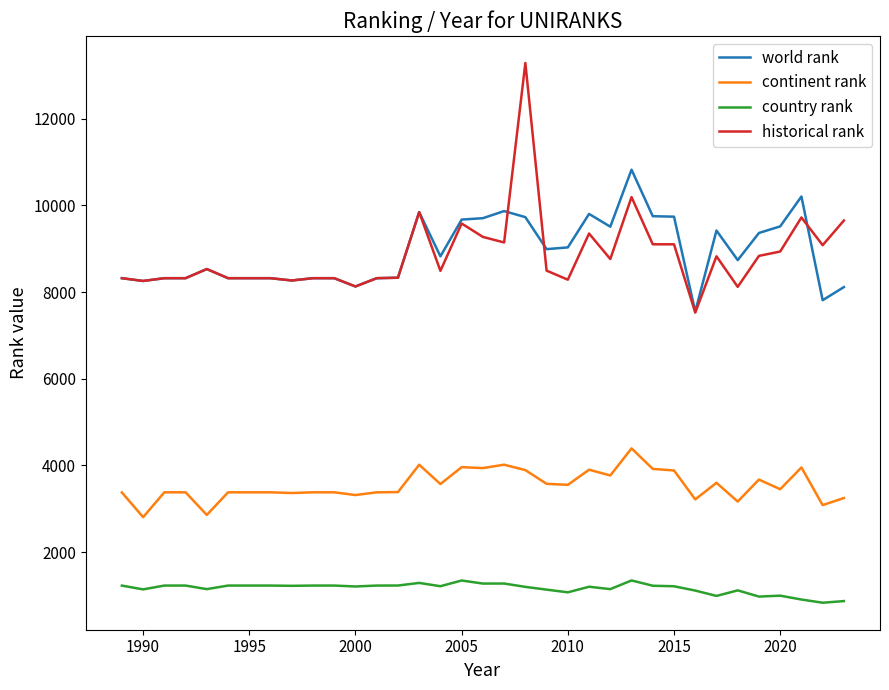

Which series has the widest spread of values?

historical rank